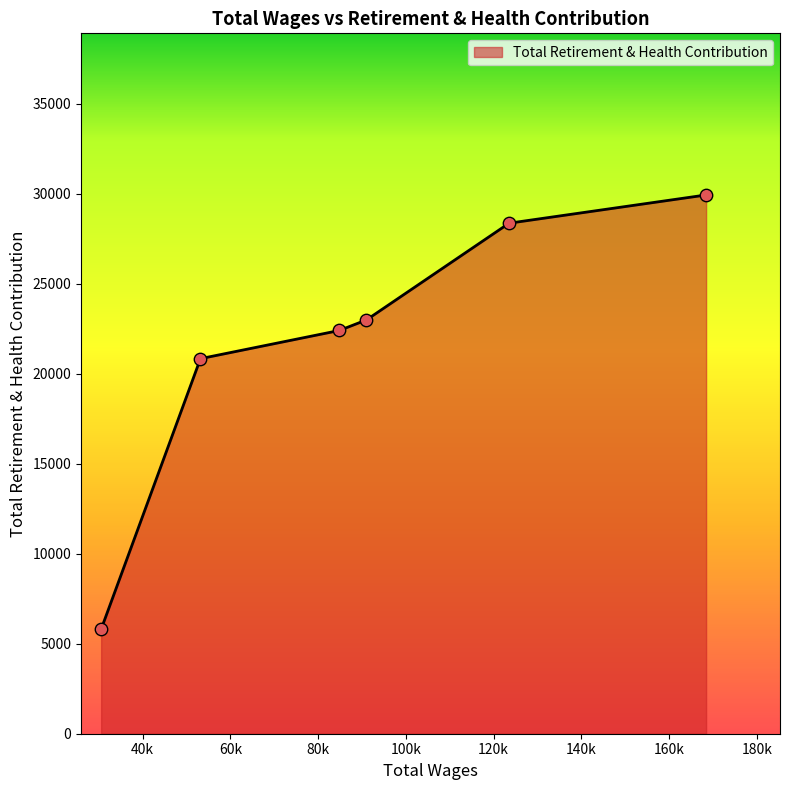

What is the greatest value displayed?

29942